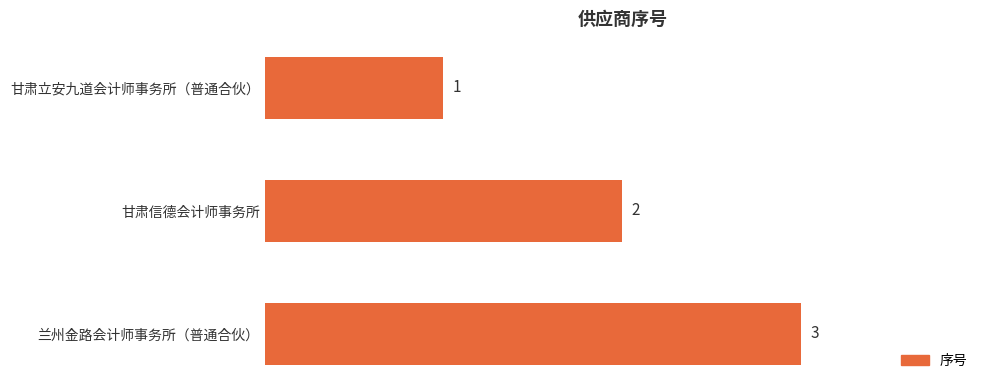

What is the value of the 2nd bar from the top?

2